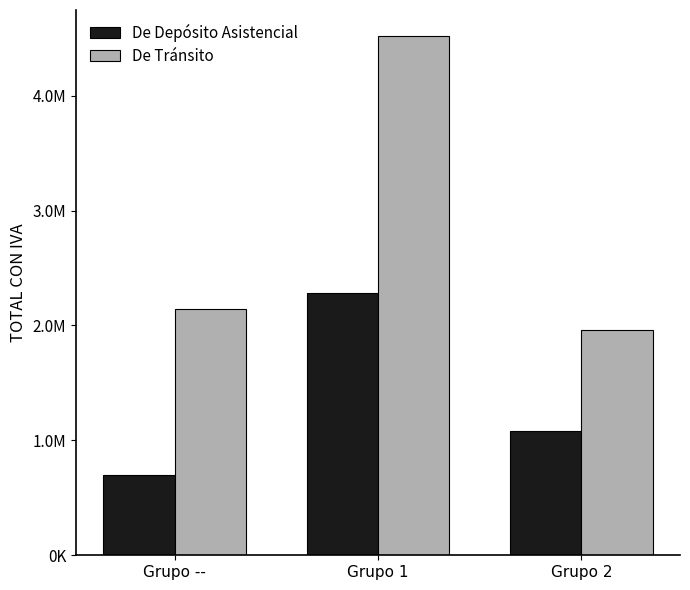

What is the greatest value displayed?

4519677